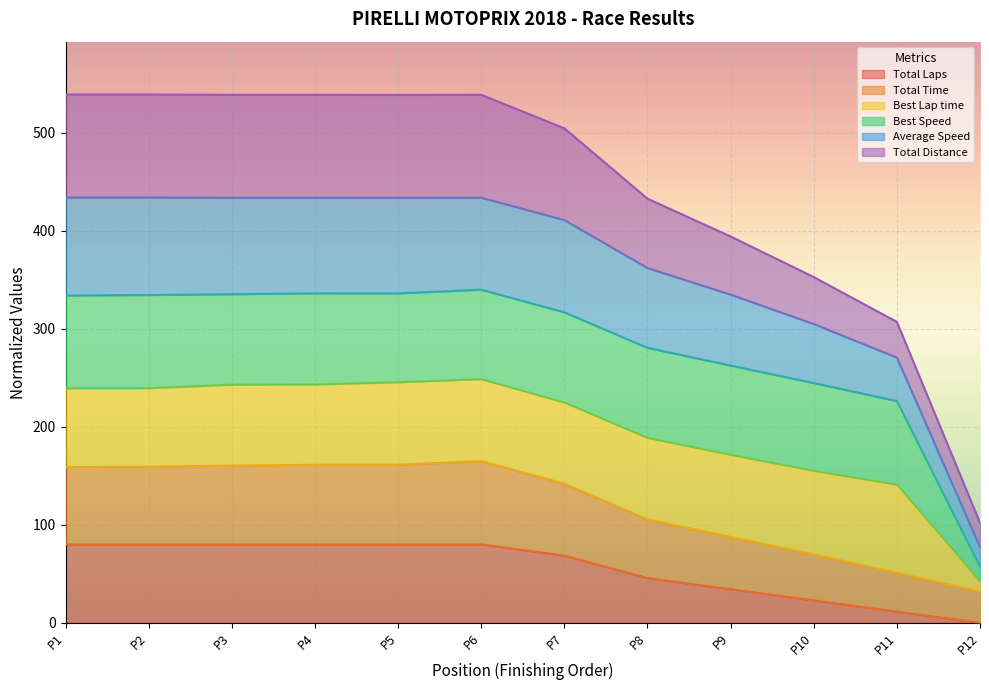

The value of Total Laps at P9 is 52.1. True or false?

False